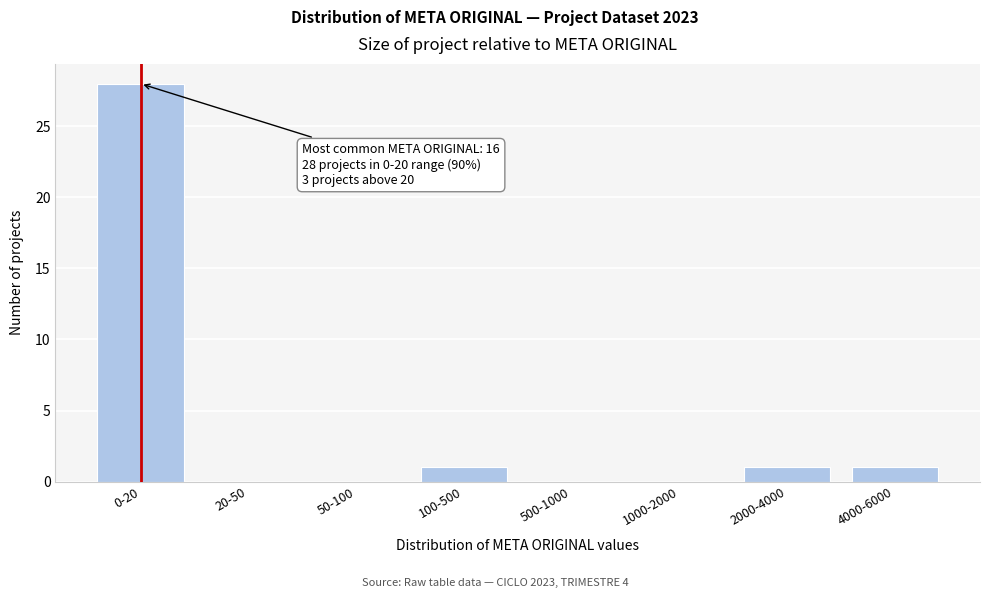

Reading left to right, what are all the values shown in this chart?

0-20=28	20-50=0	50-100=0	100-500=1	500-1000=0	1000-2000=0	2000-4000=1	4000-6000=1